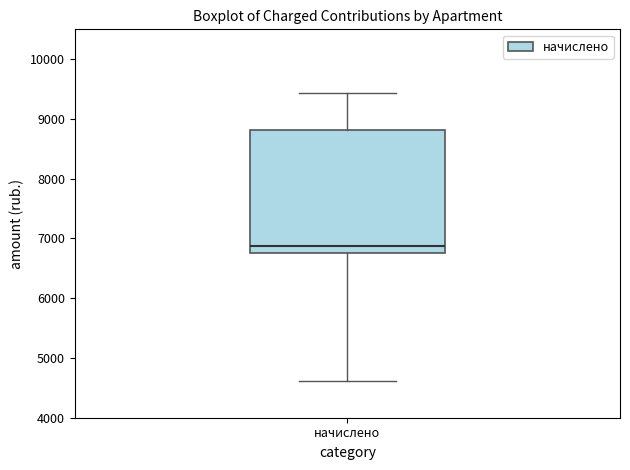

Where is the lower edge of the box for начислено on the y-axis? The values are not printed on the chart, so give them approximately, as read against the axis.

6800